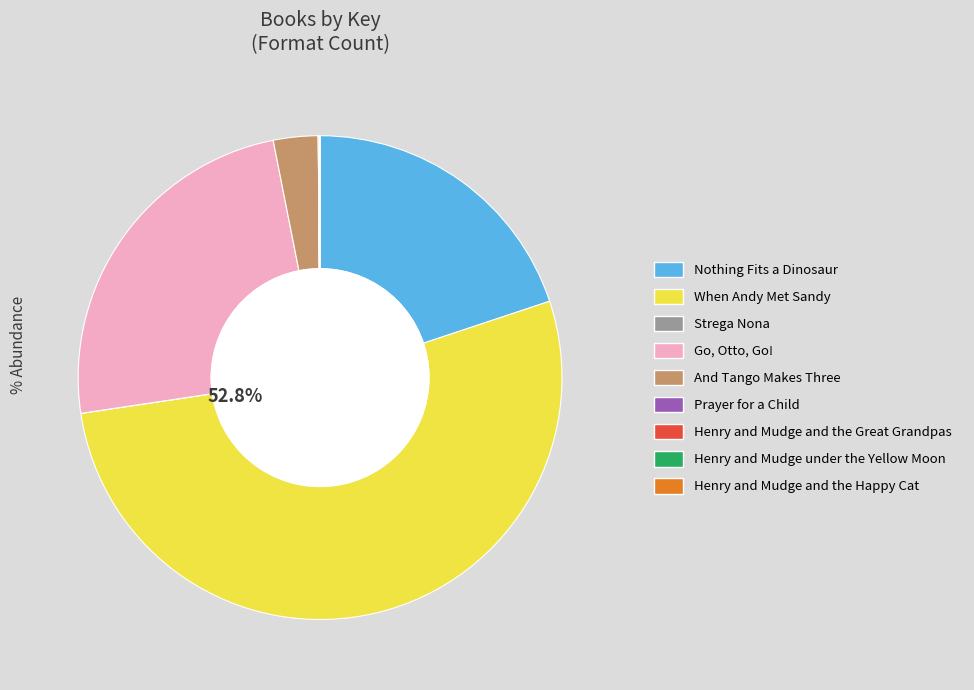

What is the largest slice in the pie chart?

When Andy Met Sandy